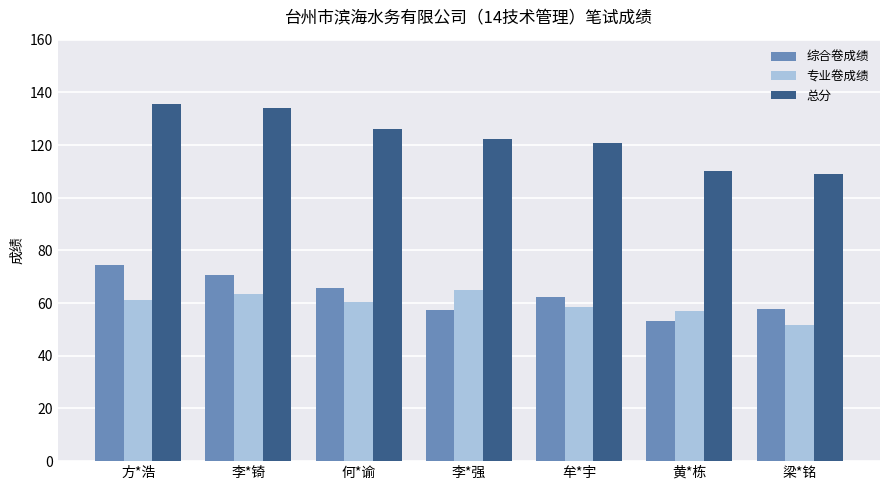

What are all the series names shown in the legend?

综合卷成绩, 专业卷成绩, 总分